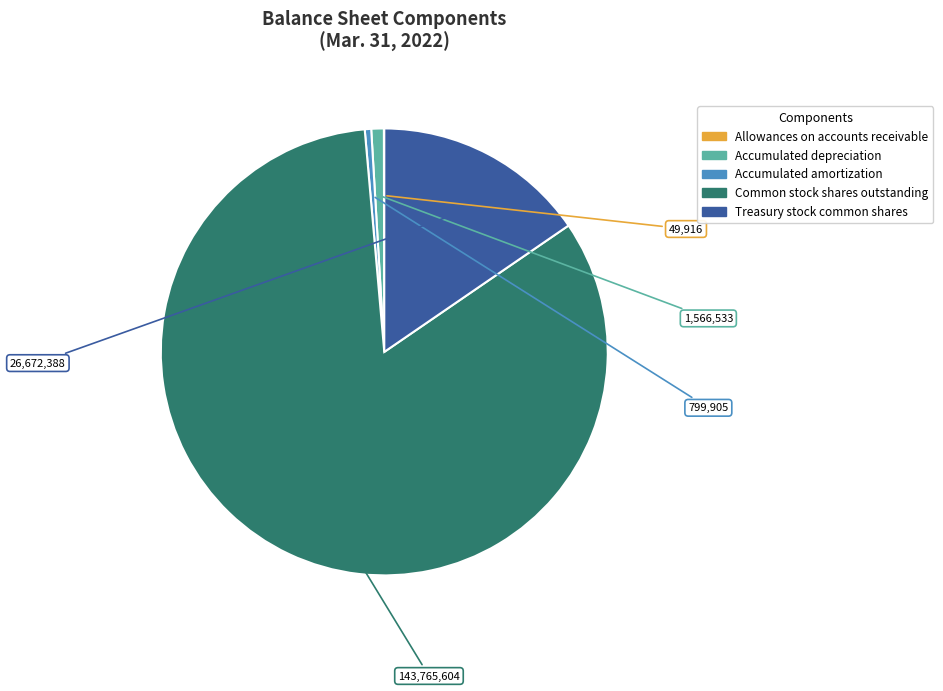

Is it true that Accumulated amortization is 0% of the pie?

True